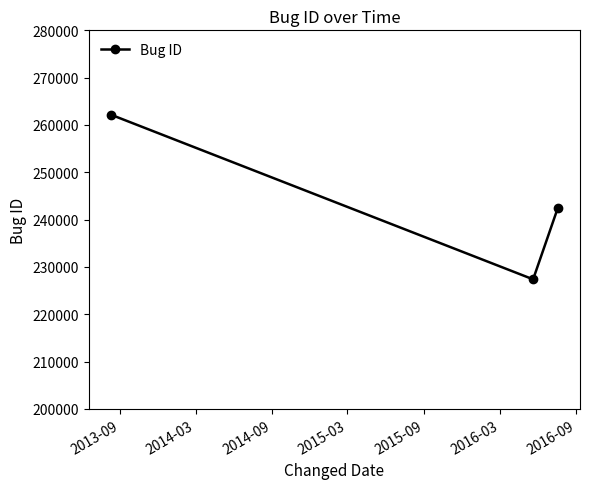

How many distinct data groups are displayed?

1